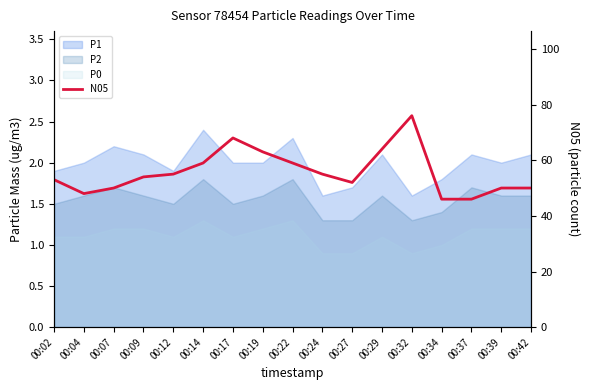

How many data points are less than 54?

8